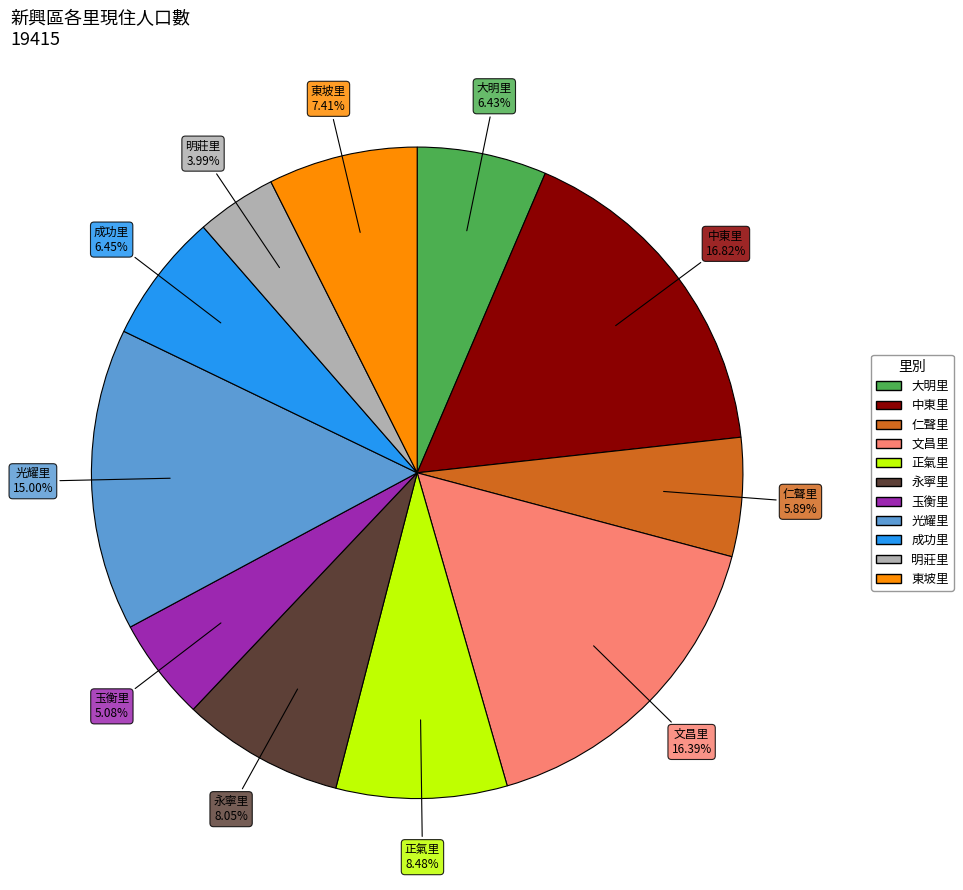

Between 正氣里 and 成功里, which is larger?

正氣里